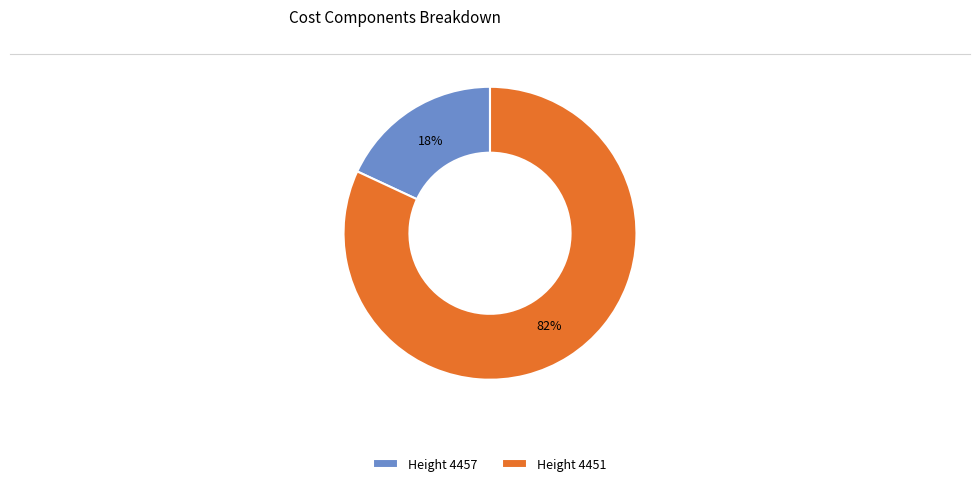

To the nearest percent, what is the average slice percentage?

50%